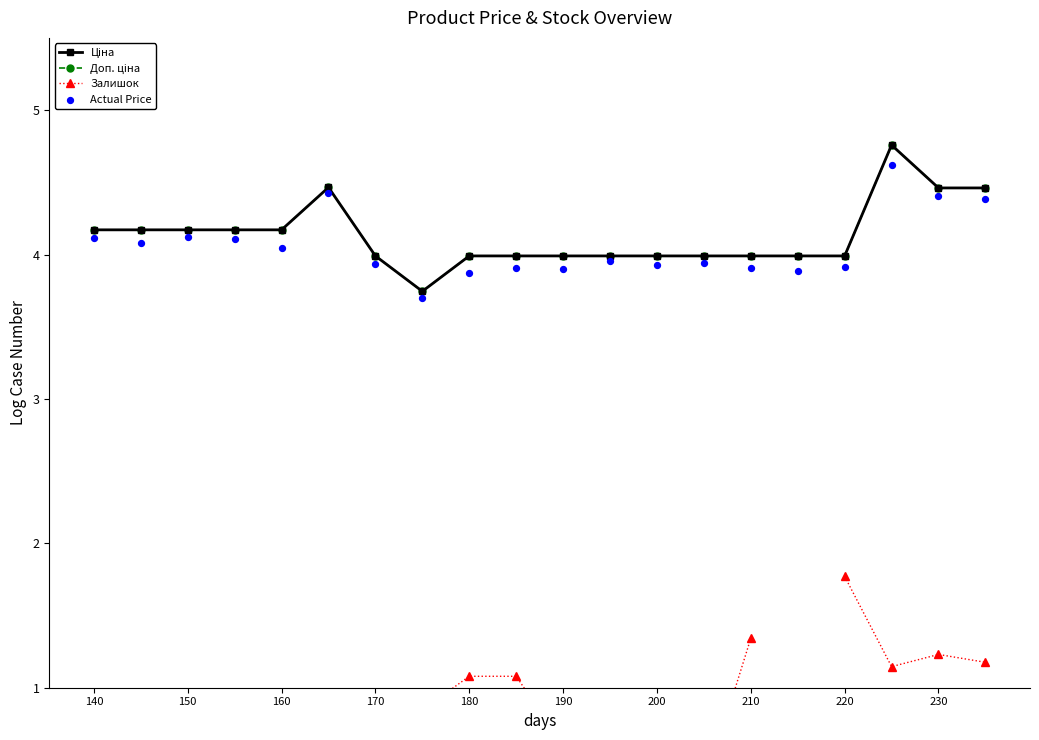

What are all the series names shown in the legend?

Ціна, Доп. ціна, Залишок, Actual Price